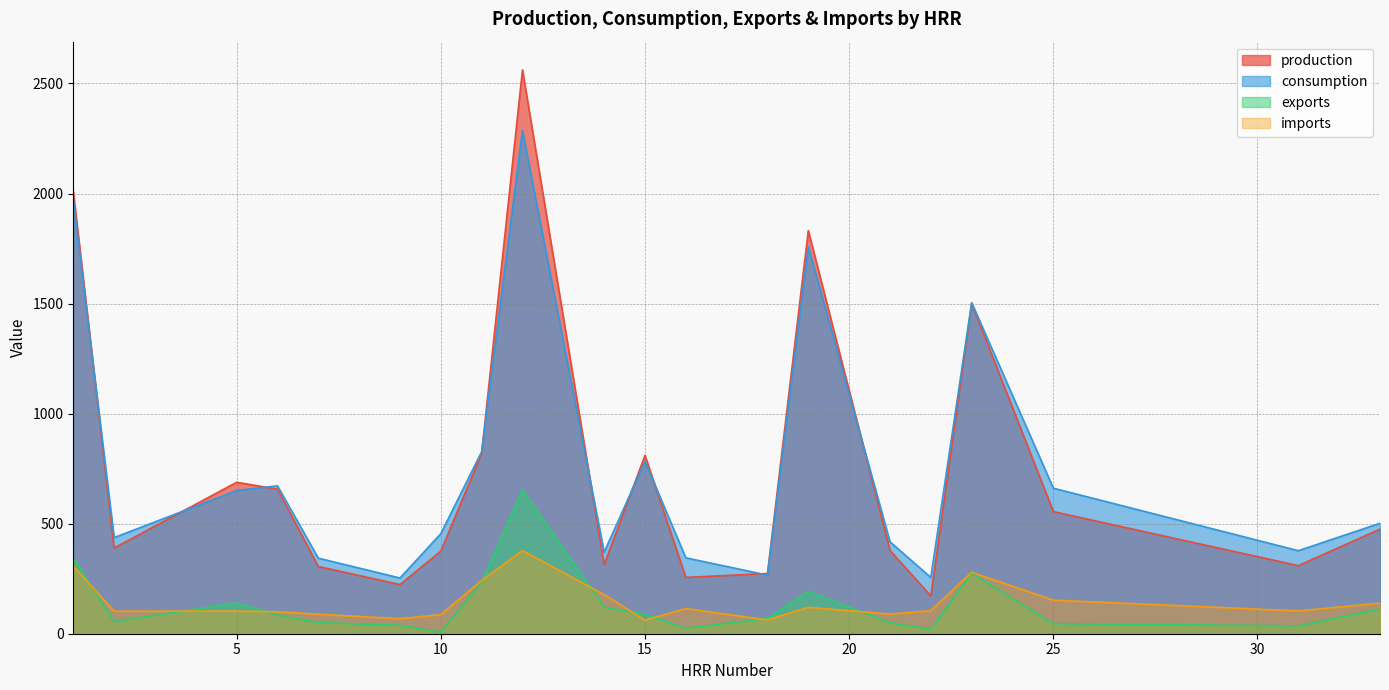

What is the sum of the exports values at 18 and 7?

120.5